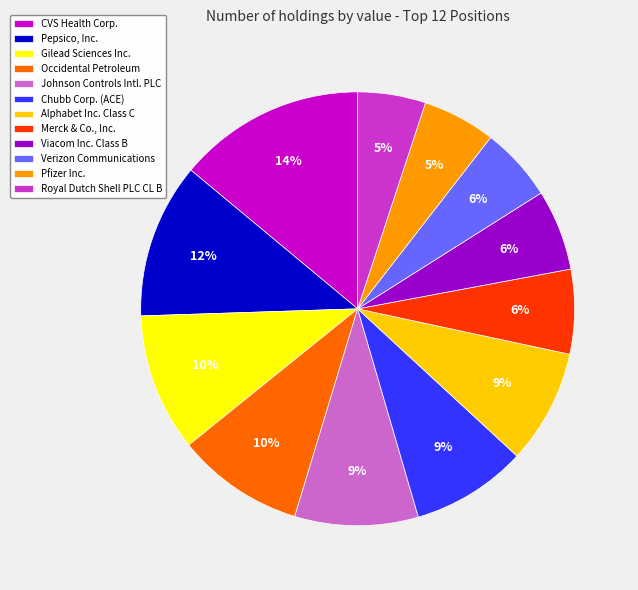

Which category has the biggest portion of the pie?

CVS Health Corp.